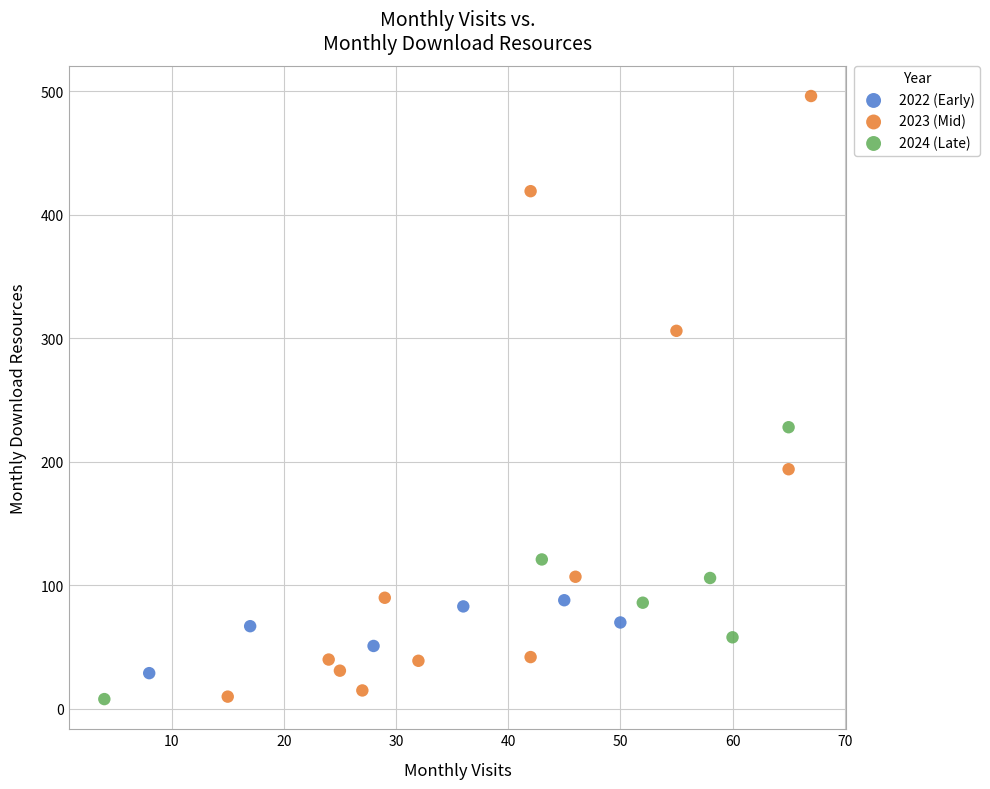

Which series has the widest spread of Y values?

2023 (Mid)